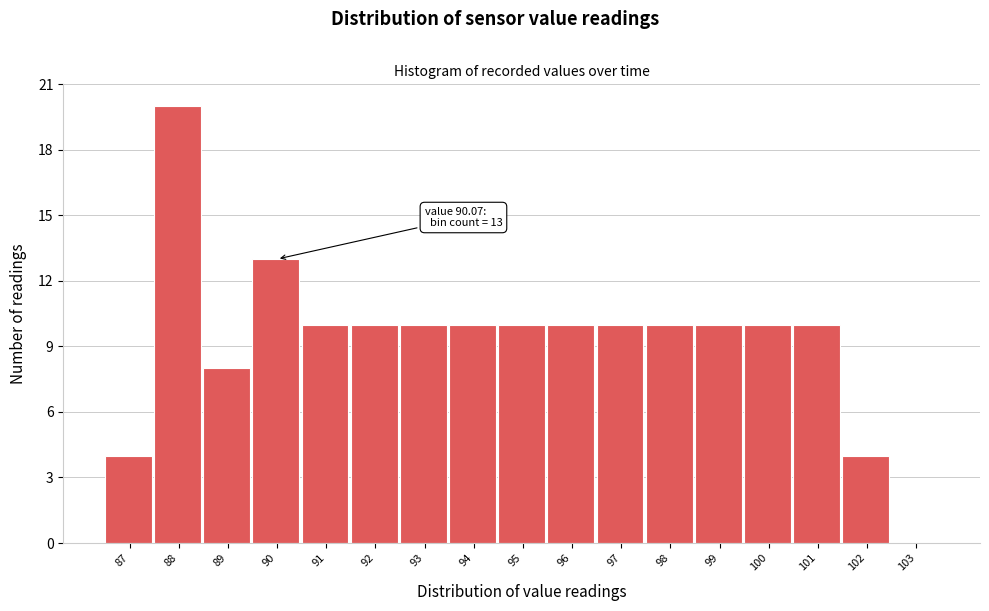

Reading left to right, transcribe all the data shown in this chart.

87=4	88=20	89=8	90=13	91=10	92=10	93=10	94=10	95=10	96=10	97=10	98=10	99=10	100=10	101=10	102=4	103=0